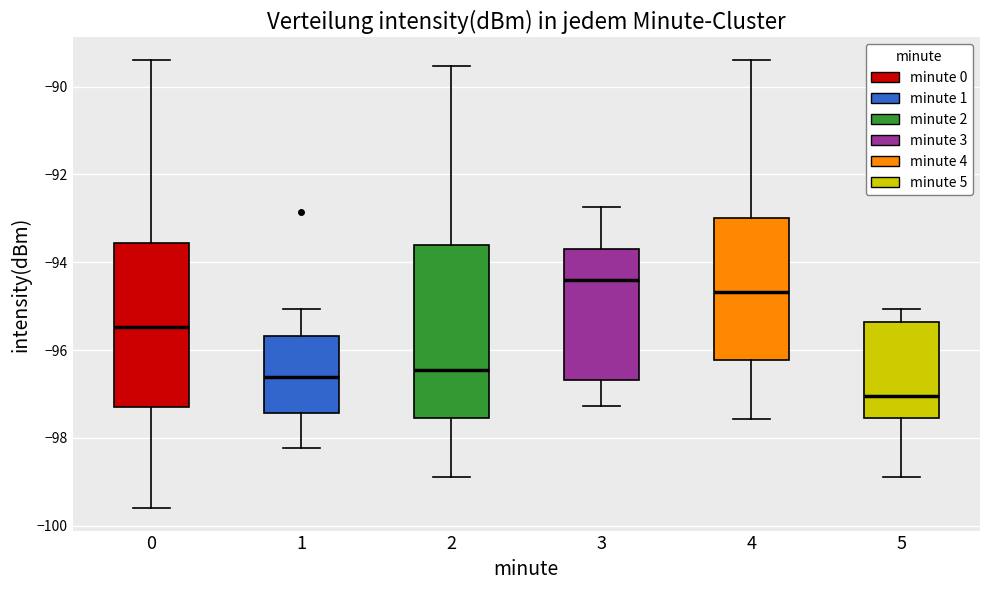

Reading left to right, transcribe this box plot: for each box, give where its median line is, the range the box spans, and where its two whiskers end, as read against the y-axis. The values are not printed on the chart, so give them approximately, as read against the axis.

0: median -95.4, box -97.2 to -93.6, whiskers -99.6 to -89.4
1: median -96.6, box -97.4 to -95.6, whiskers -98.2 to -95.0
2: median -96.4, box -97.6 to -93.6, whiskers -98.8 to -89.6
3: median -94.4, box -96.6 to -93.6, whiskers -97.2 to -92.8
4: median -94.6, box -96.2 to -93.0, whiskers -97.6 to -89.4
5: median -97.0, box -97.6 to -95.4, whiskers -98.8 to -95.0